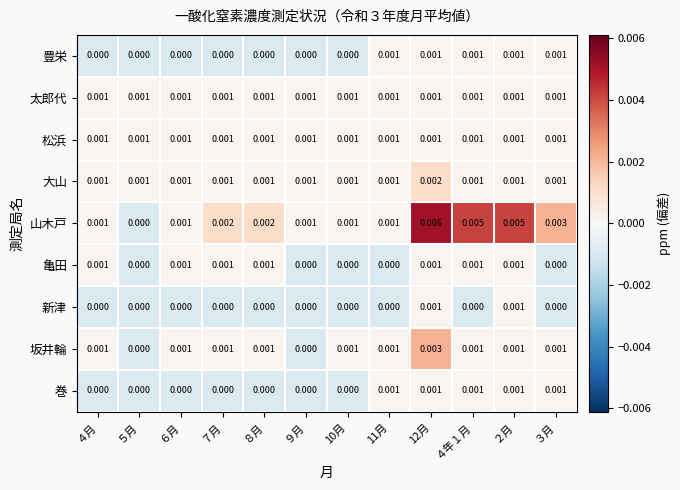

Which series has the widest spread of values?

山木戸